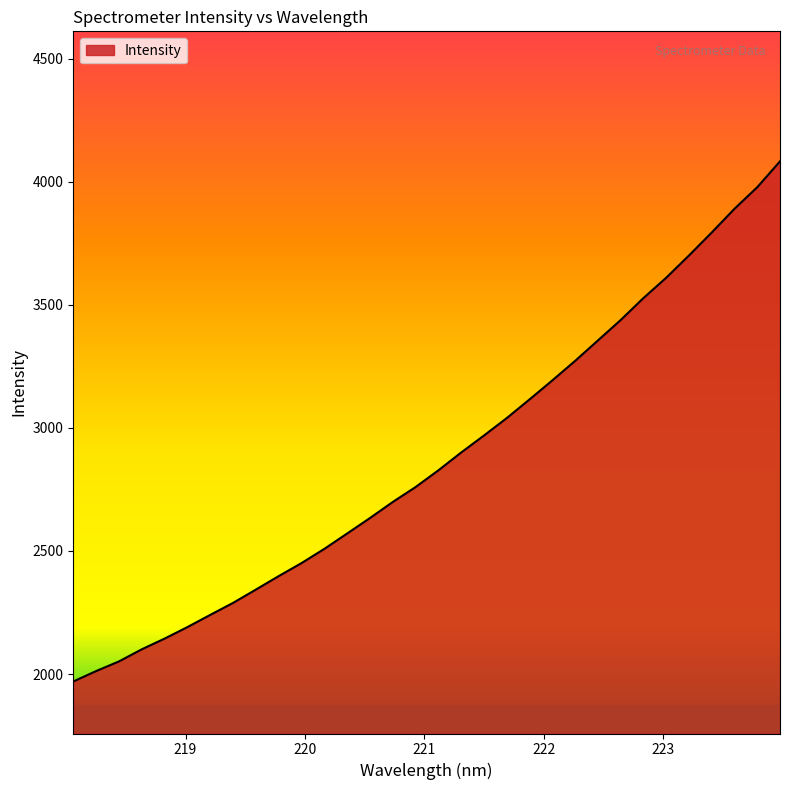

What is the maximum value shown in the chart?

4082.4